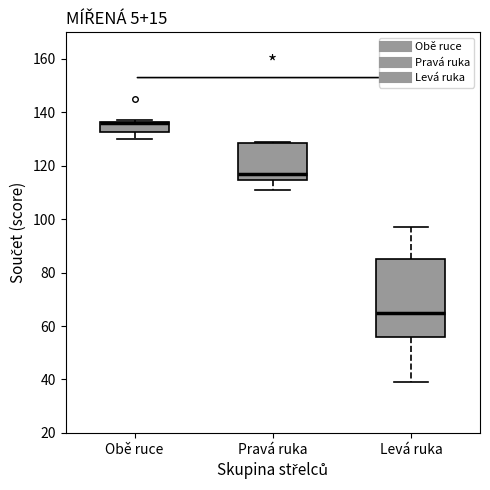

Reading left to right, read every box against the y-axis: the position of its median line, the range the box covers, and the ends of its whiskers. The values are not printed on the chart, so give them approximately, as read against the axis.

Obě ruce: median 136 (drawn on the box's upper edge), box 132 to 136, whiskers 130 to 138
Pravá ruka: median 118, box 114 to 128, whiskers 112 to 130
Levá ruka: median 66, box 56 to 86, whiskers 40 to 98